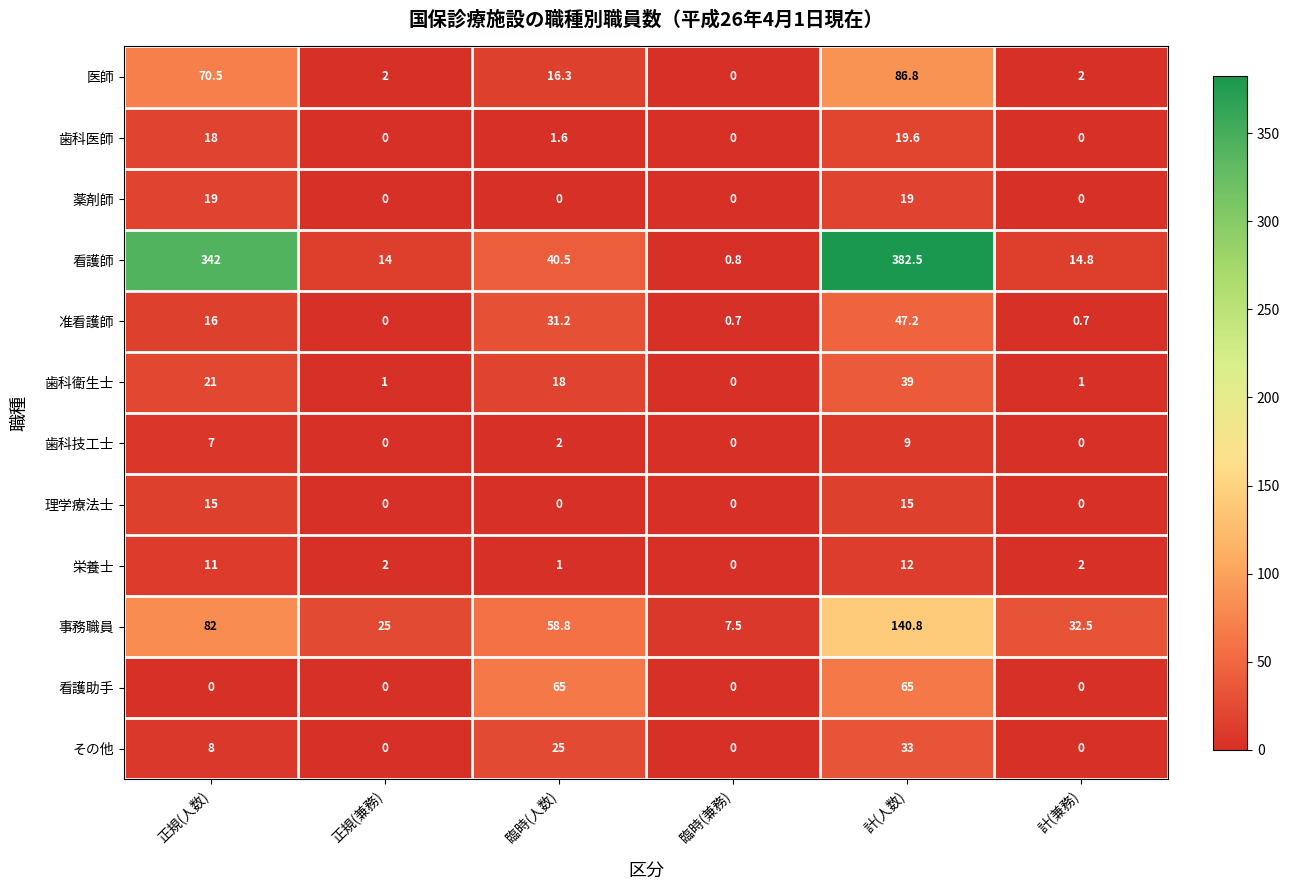

At which category is the sum across all series the highest?

計(人数)